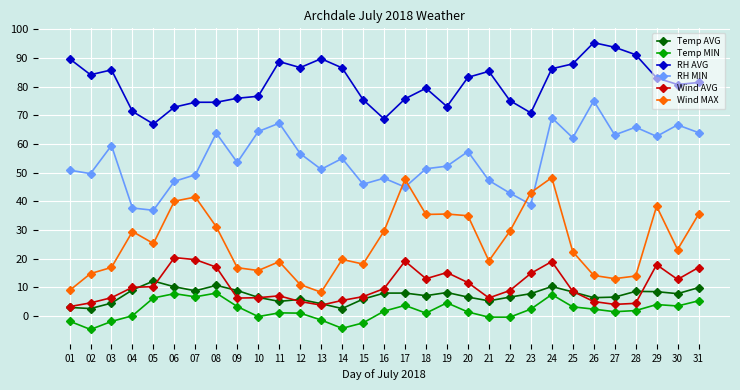

What is the average value of the RH AVG series?

81.1